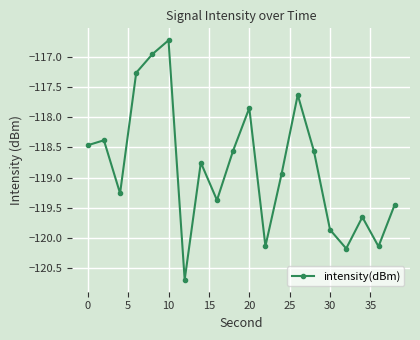

What is the difference between the maximum and second lowest values?

3.5